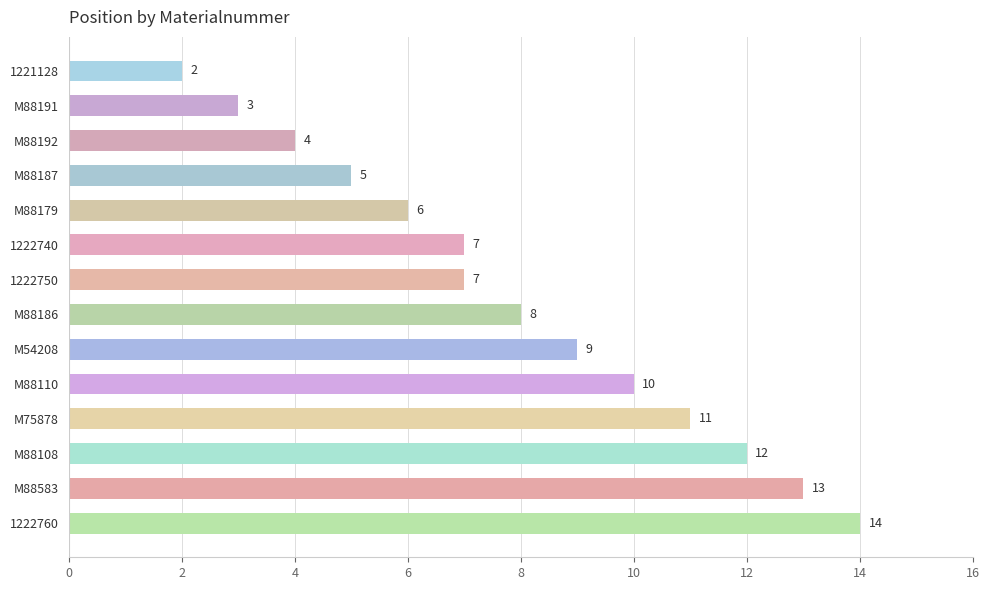

Reading top to bottom, extract all data points from this chart.

1221128=2	M88191=3	M88192=4	M88187=5	M88179=6	1222740=7	1222750=7	M88186=8	M54208=9	M88110=10	M75878=11	M88108=12	M88583=13	1222760=14